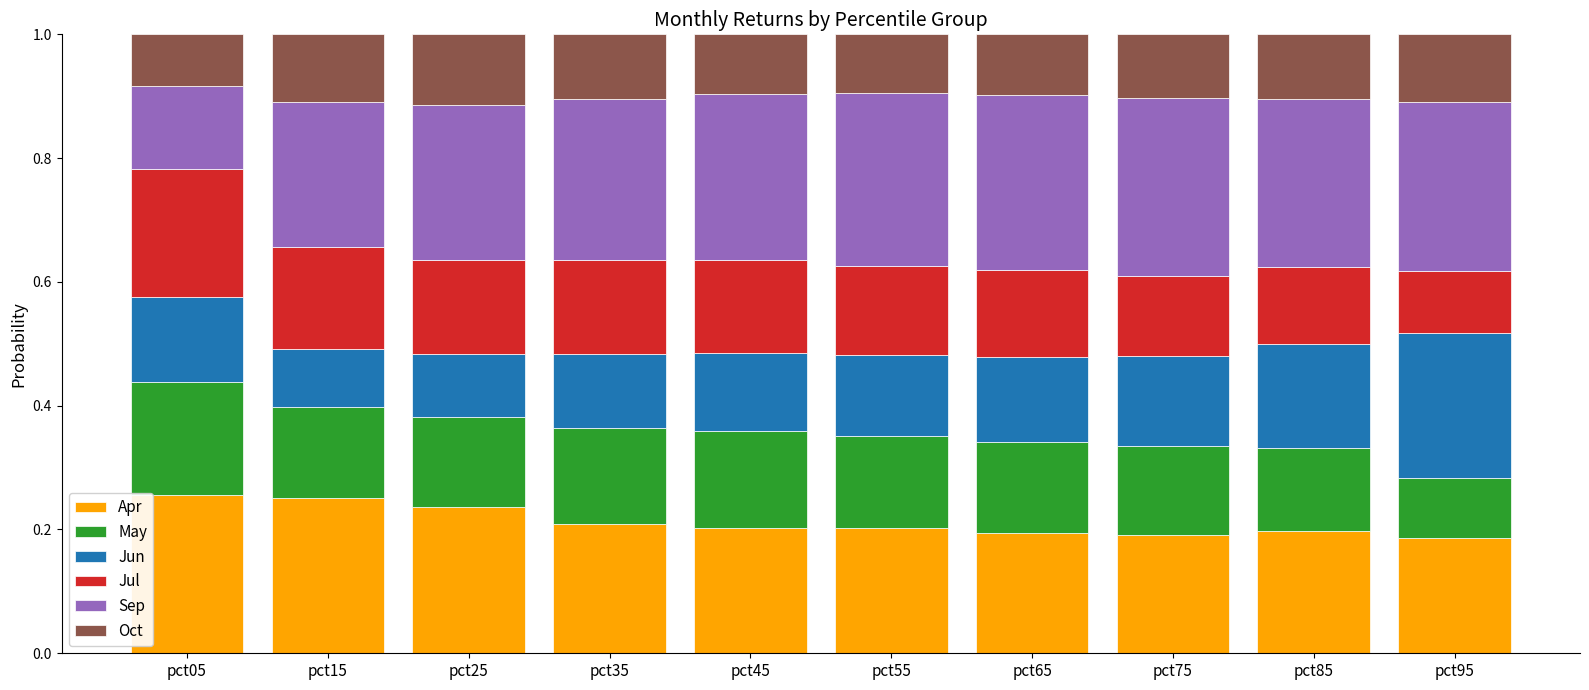

How many series are shown in this chart?

6